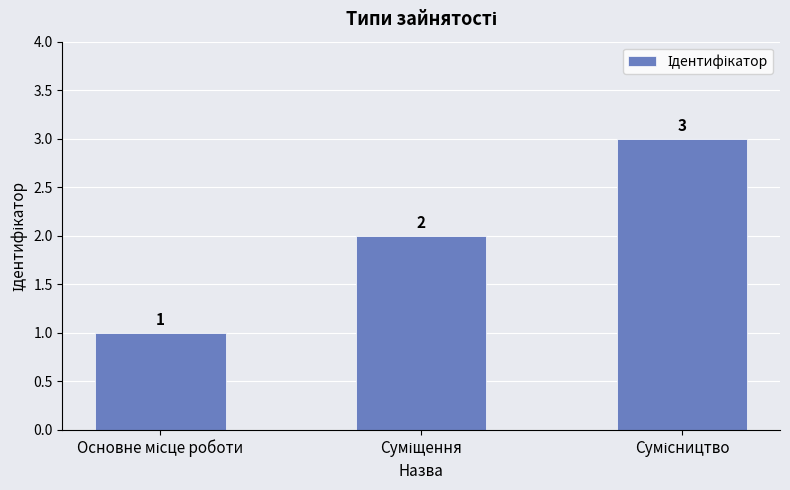

What is the value of the 1st bar from the left?

1